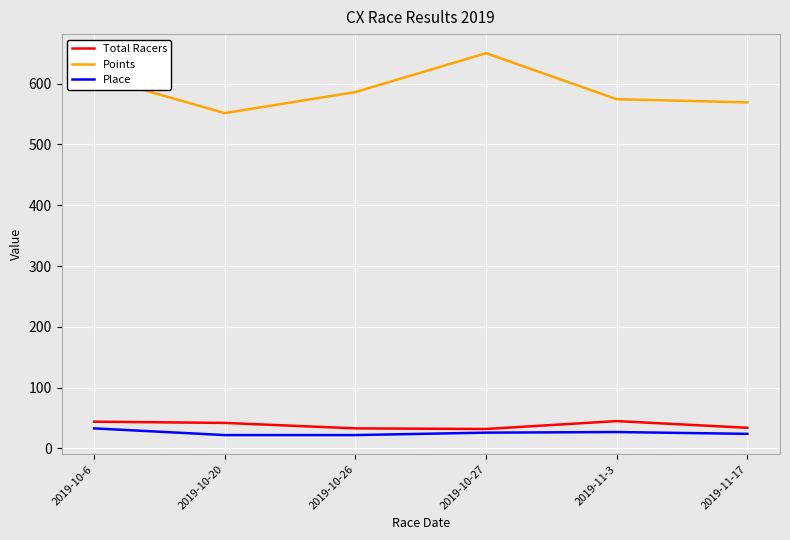

True or false: Total Racers and Points intersect in this chart.

False